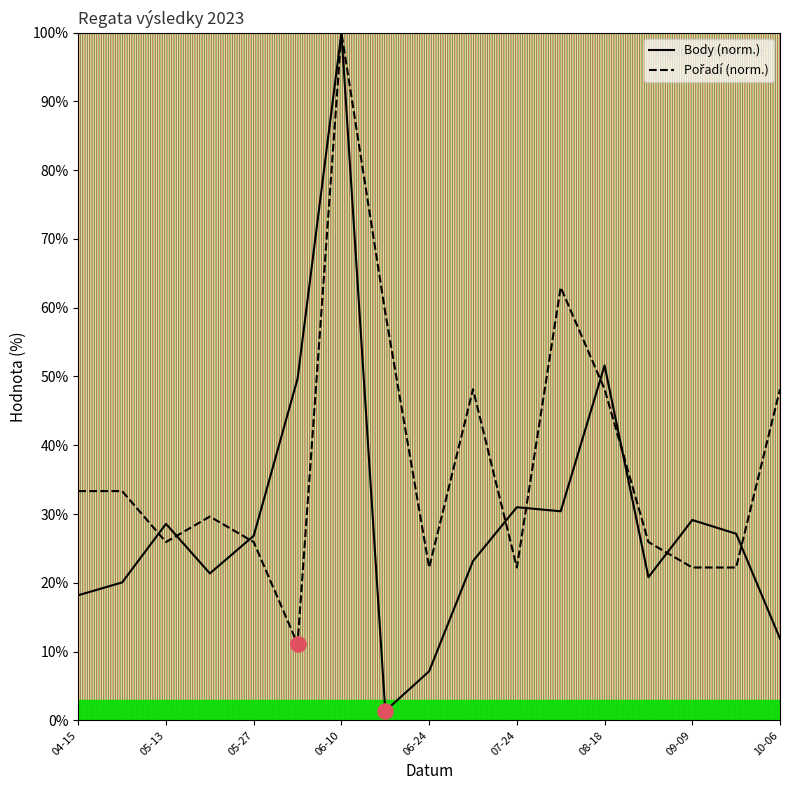

What is the total value across all series at 07-24?

53.2